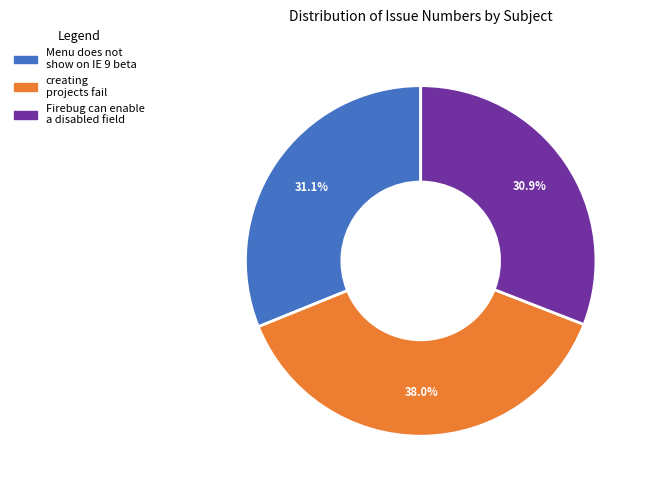

To the nearest percent, what portion does Firebug can enable a disabled field represent?

31%